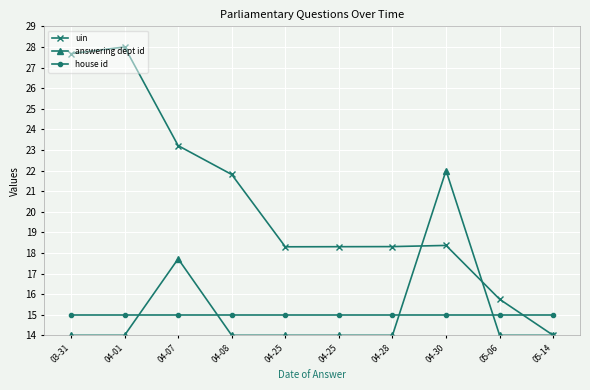

The uin series shows 9.6 at 04-01. True or false?

False